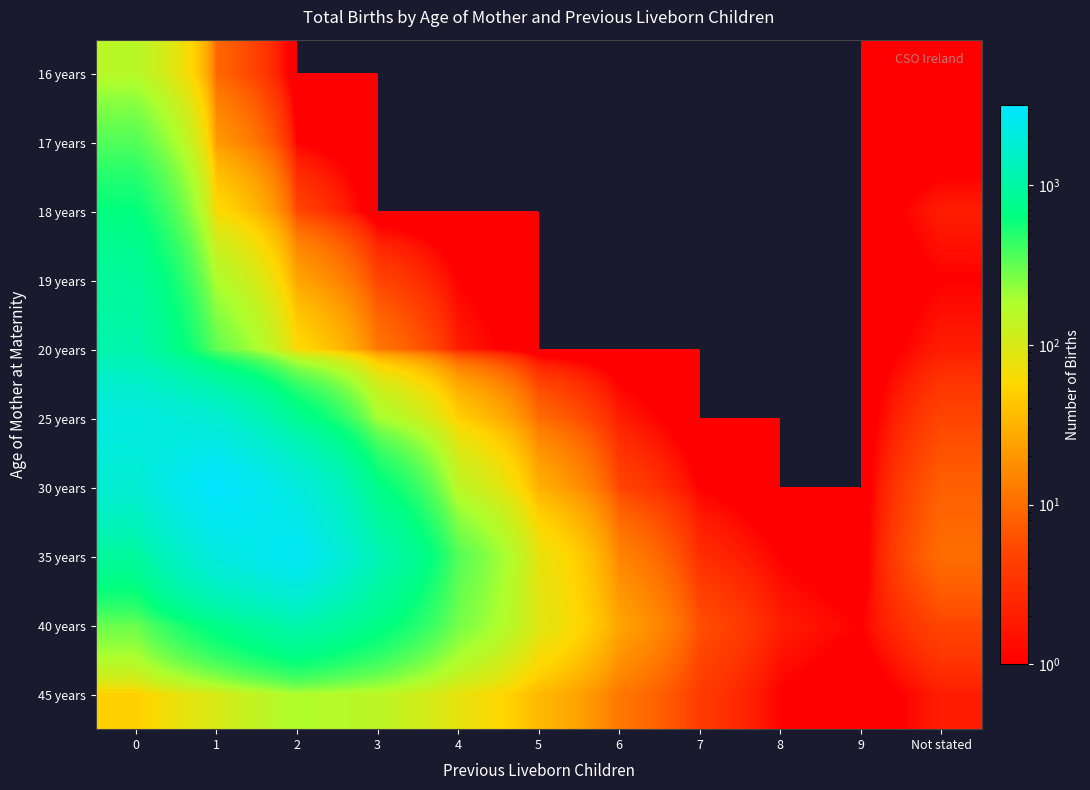

What is the maximum value shown in the chart?

3200